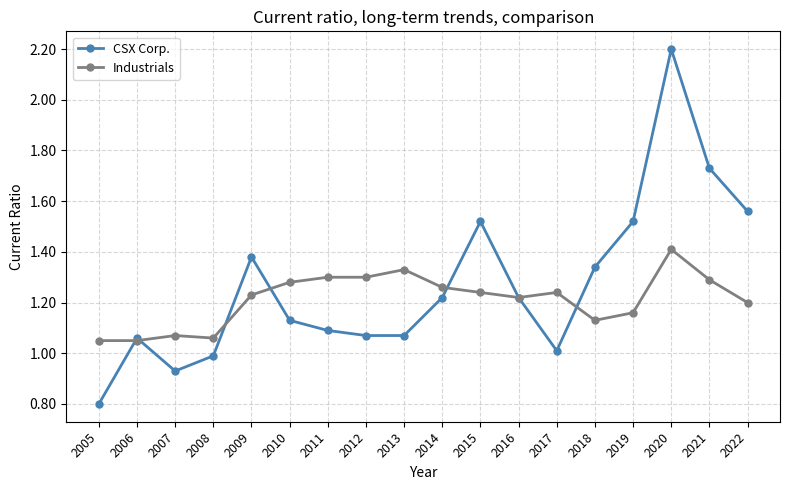

At which label does CSX Corp. first exceed 1?

2006